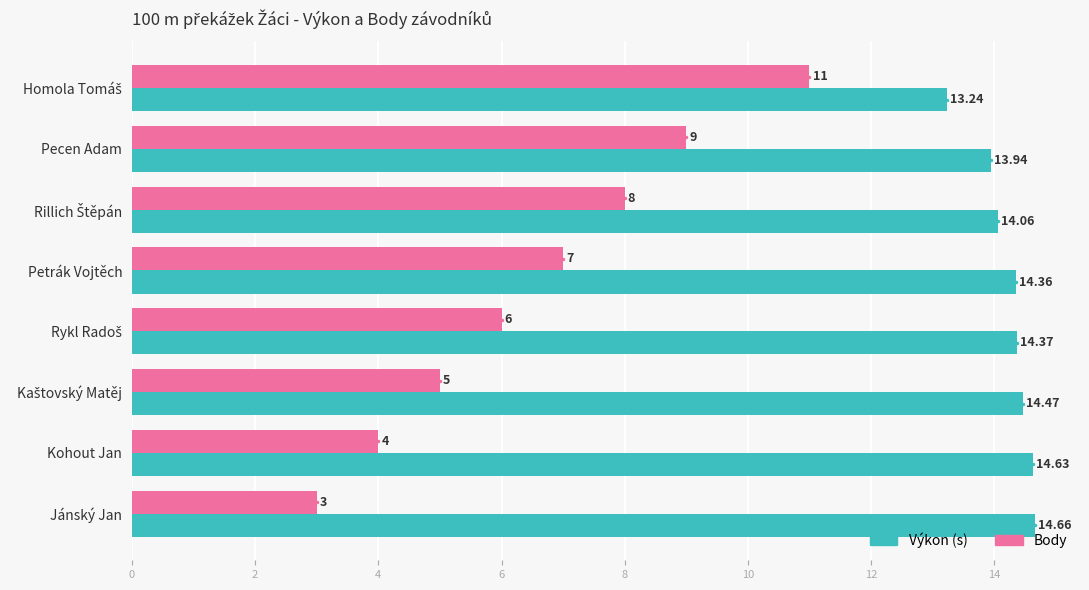

Which series has the largest range (max minus min)?

Body